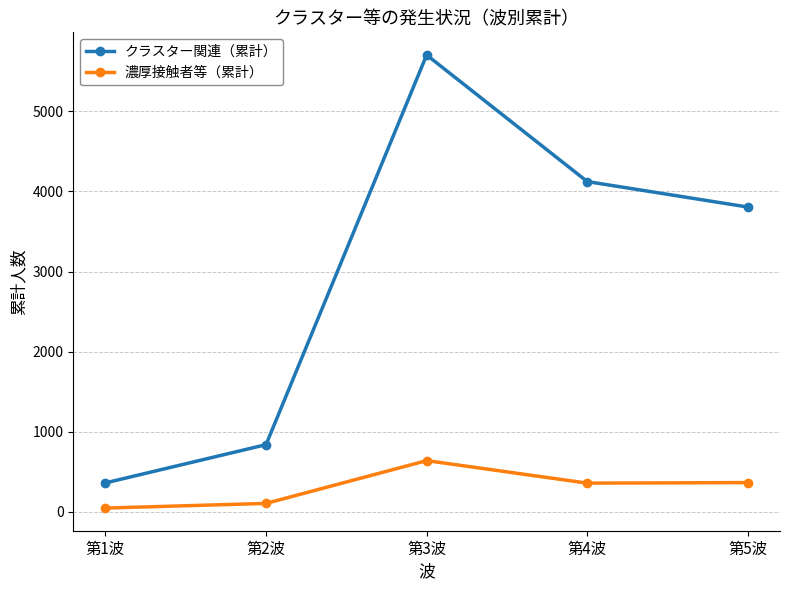

Which series has the largest range (max minus min)?

クラスター関連（累計）